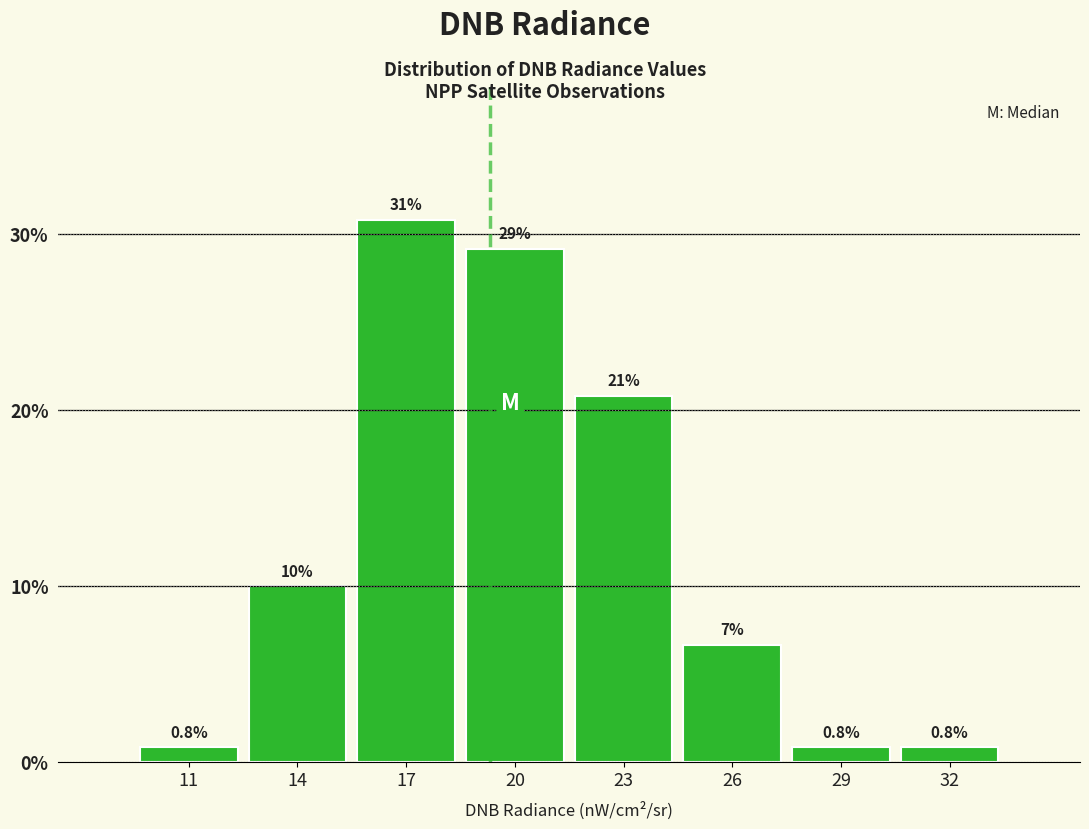

Reading left to right, extract all data points from this chart.

0.8	10.0	30.8	29.2	20.8	6.7	0.8	0.8